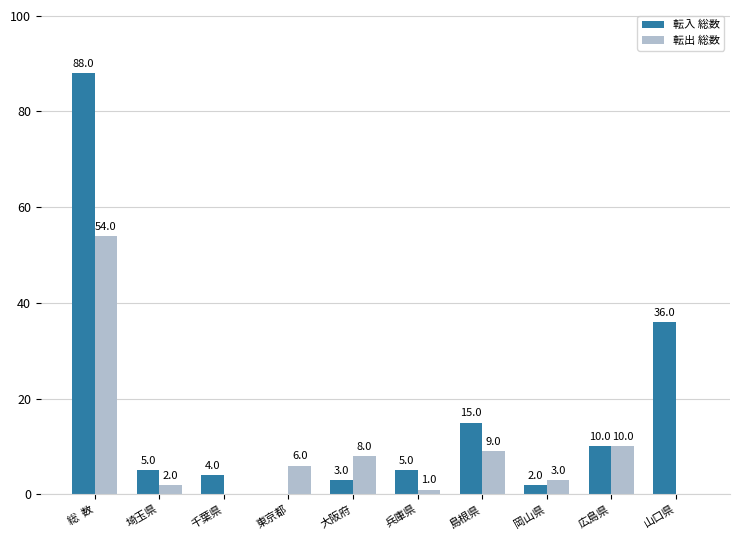

The value of 転出 総数 at 山口県 is -35. True or false?

False